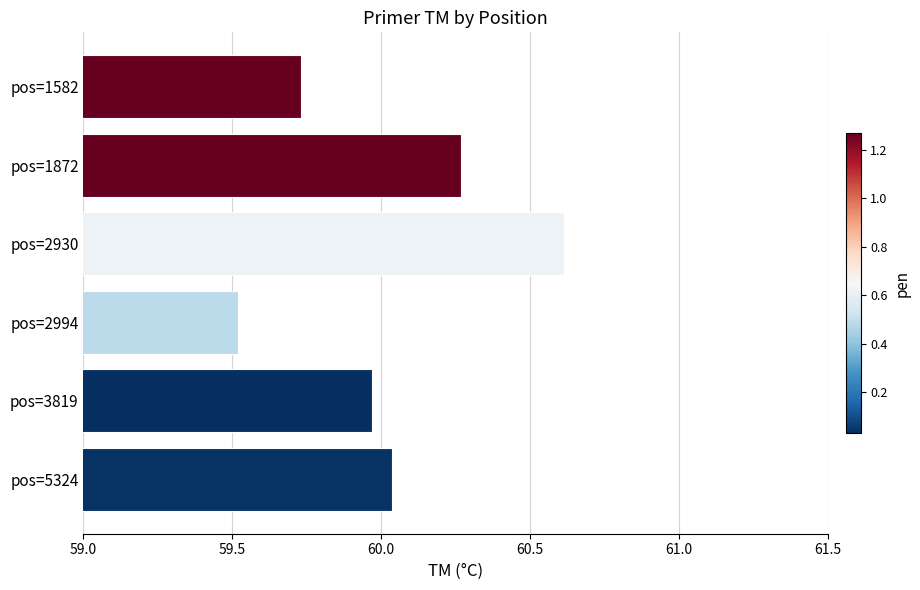

Rank the categories by value from highest to lowest.

pos=2930, pos=1872, pos=5324, pos=3819, pos=1582, pos=2994